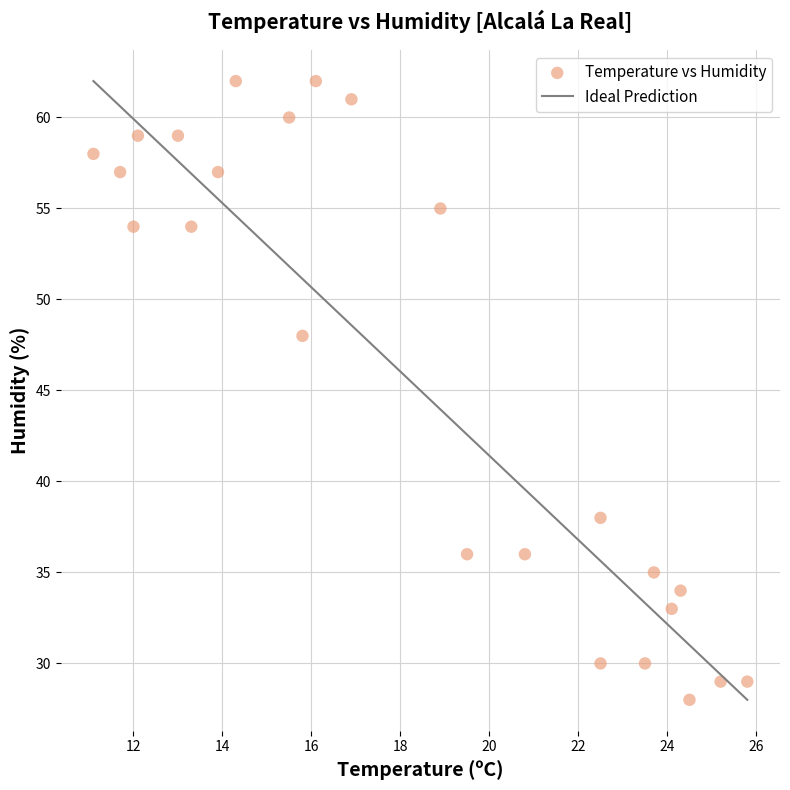

What is the range of Y values (max minus min)?

34